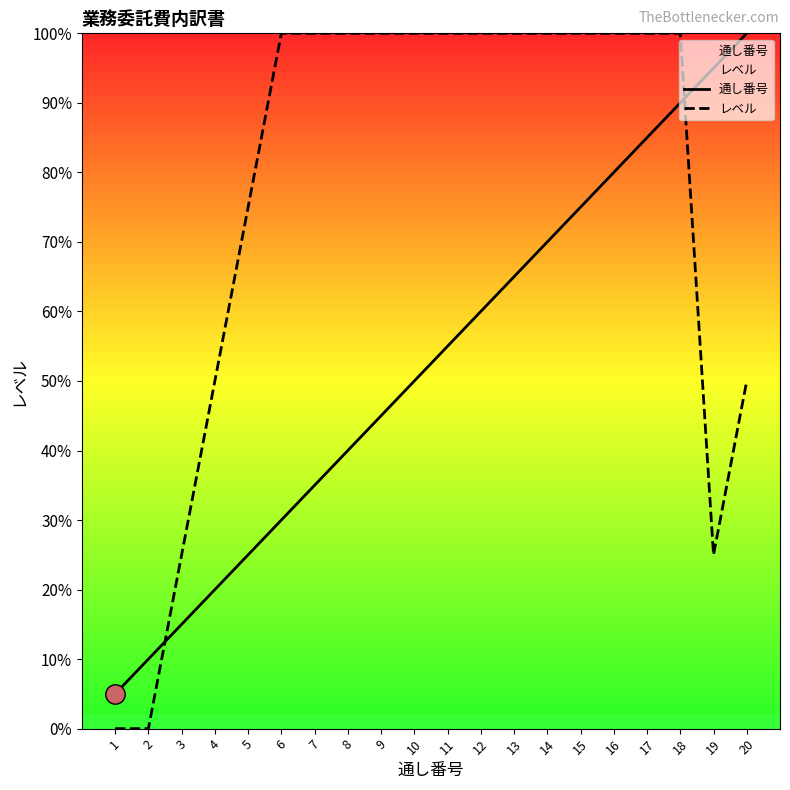

List the series in order of their overall mean, lowest first.

通し番号, レベル